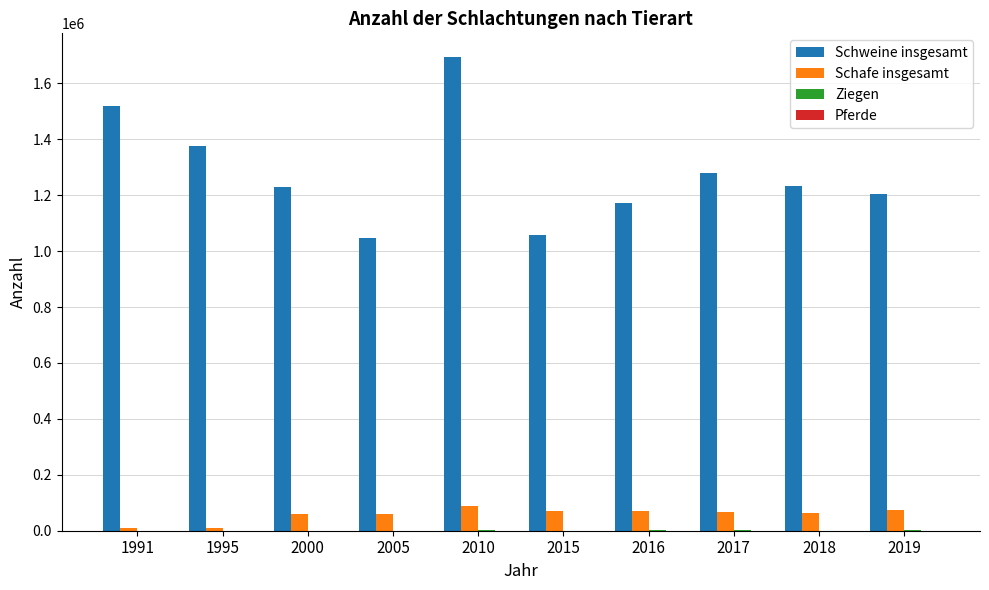

What is the sum of all Schafe insgesamt values?

572901